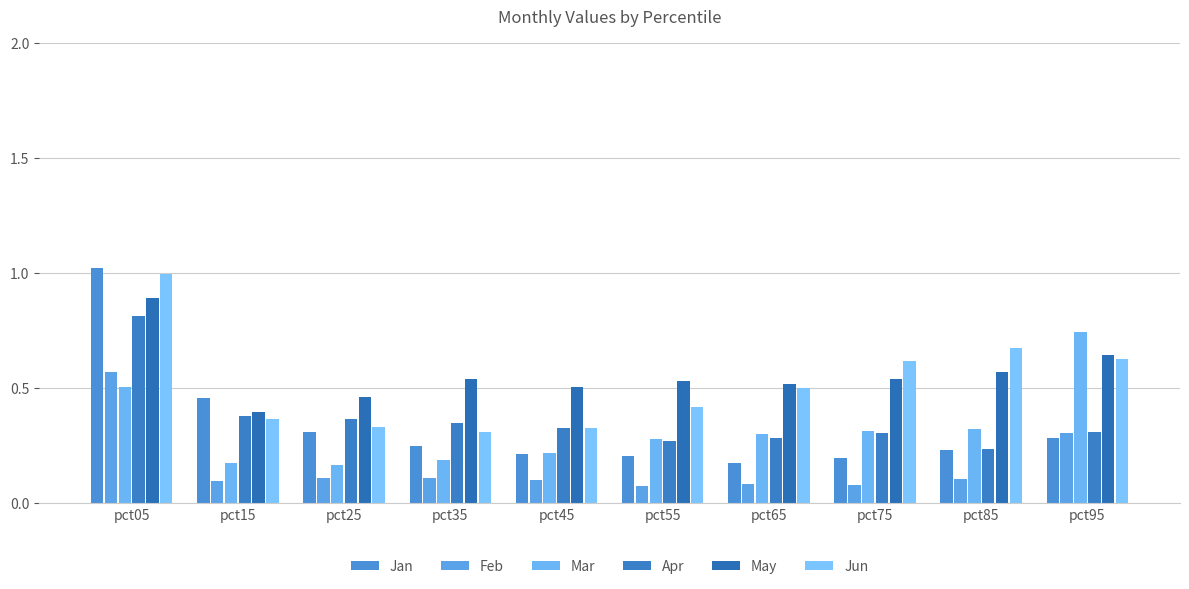

What is the difference between the maximum and second lowest values in the May series?

0.4